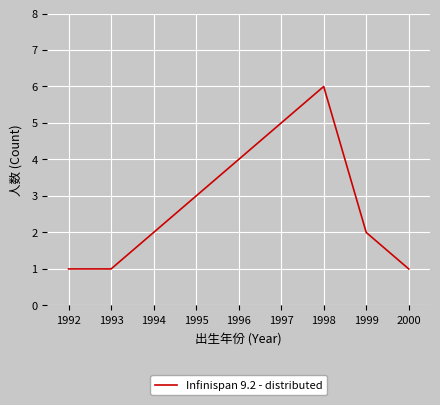

What is the sum of all values?

13